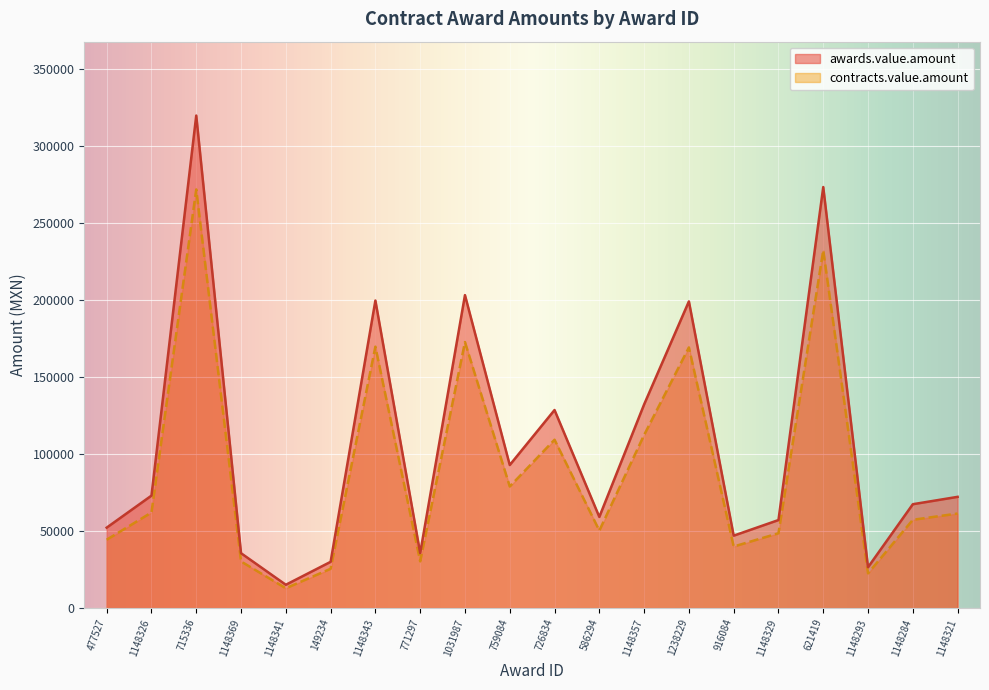

Which category has the lowest value in the contracts.value.amount series?

1148341